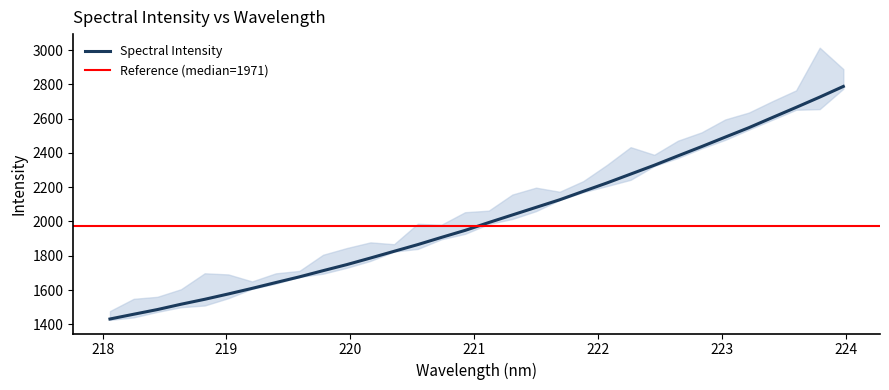

List the labels in order of value, largest first.

223.9802, 223.7895, 223.5987, 223.408, 223.2172, 223.0264, 222.8355, 222.6447, 222.4538, 222.263, 222.0721, 221.8812, 221.6902, 221.4993, 221.3083, 221.1174, 220.9264, 220.7354, 220.5444, 220.3533, 220.1623, 219.9712, 219.7801, 219.589, 219.3979, 219.2067, 219.0156, 218.8244, 218.6332, 218.442, 218.2508, 218.0596